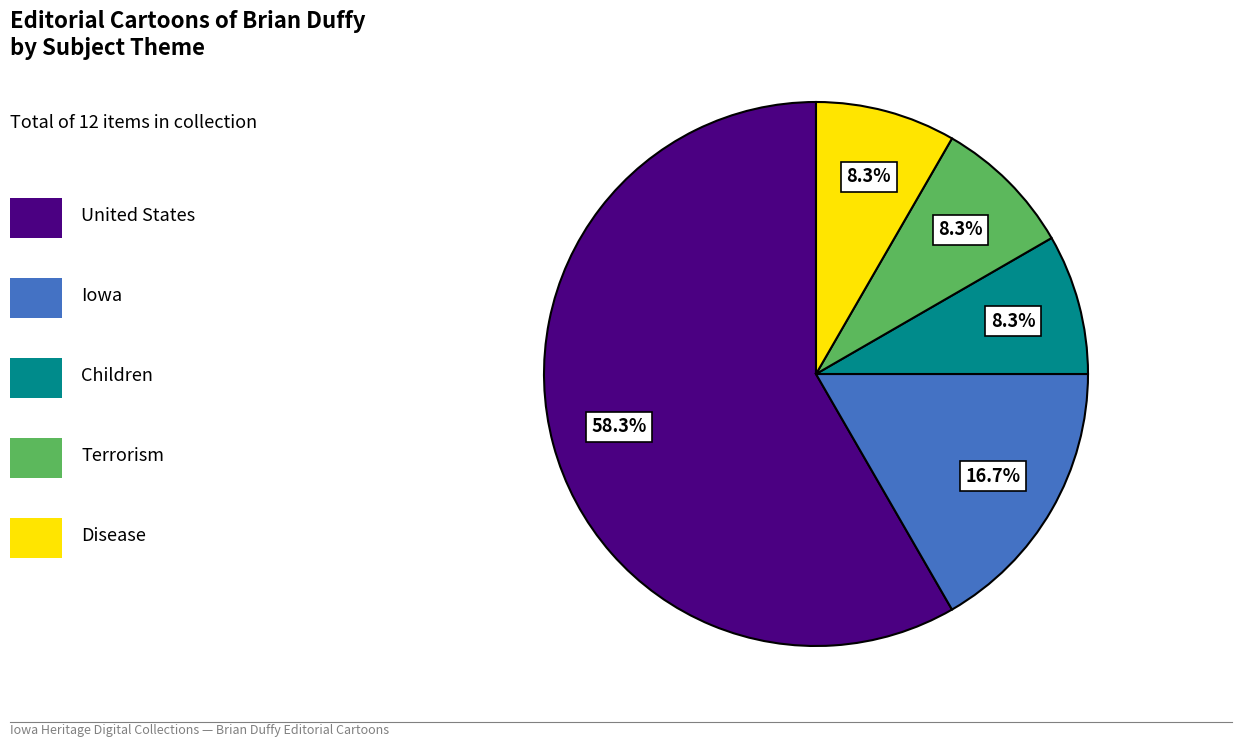

To the nearest percent, what is the difference between the largest and smallest slice percentages?

50%